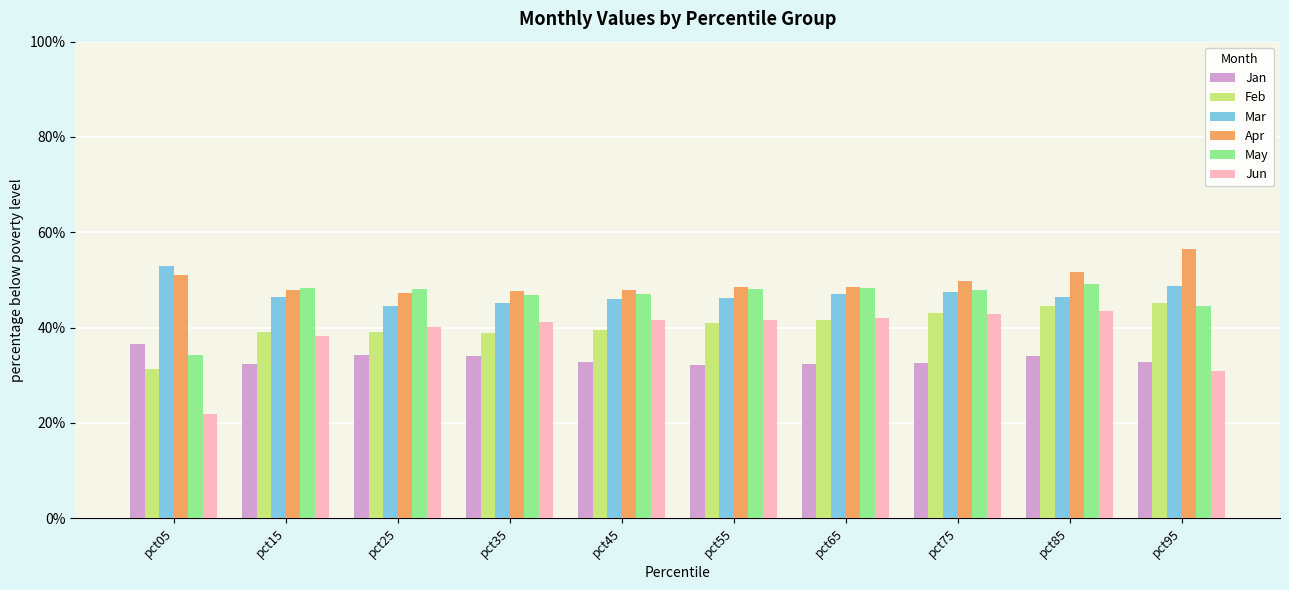

What are all the series names shown in the legend?

Jan, Feb, Mar, Apr, May, Jun